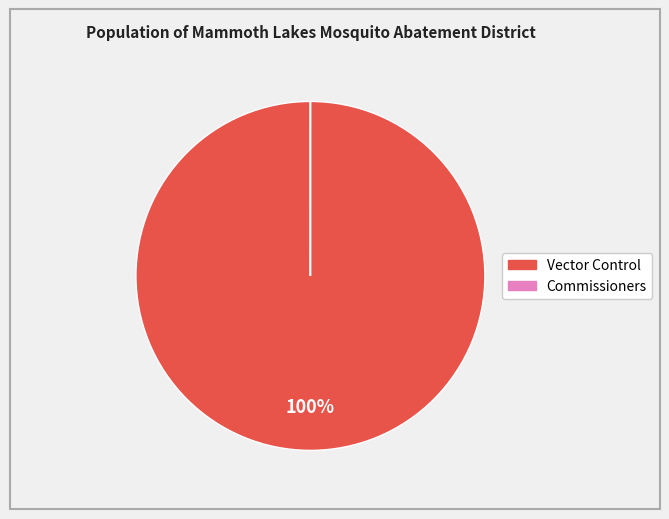

To the nearest percent, what is the average slice percentage?

50%